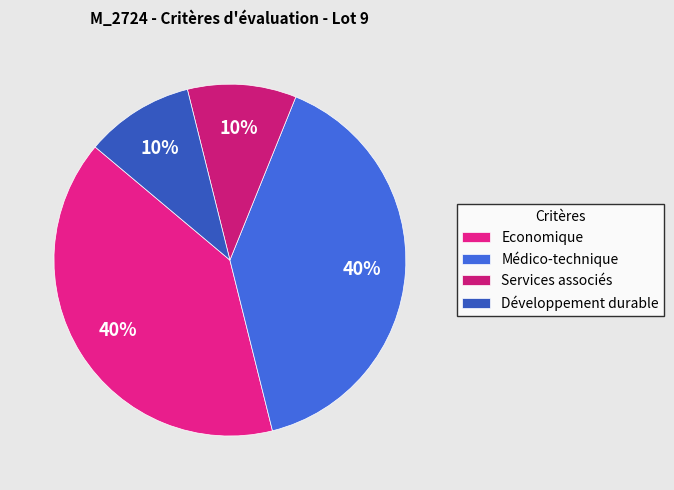

To the nearest percent, what is the combined percentage of Développement durable and Services associés?

20%